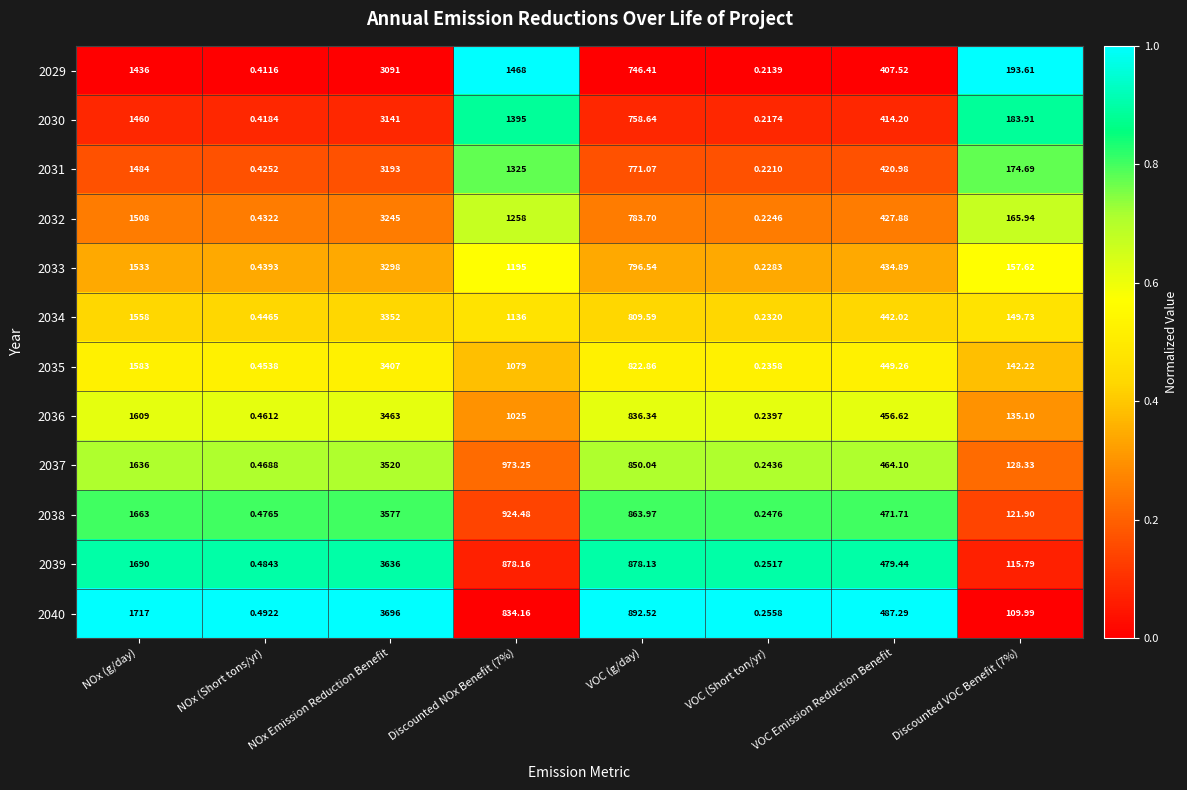

At which label does 2031 reach its peak?

NOx Emission Reduction Benefit